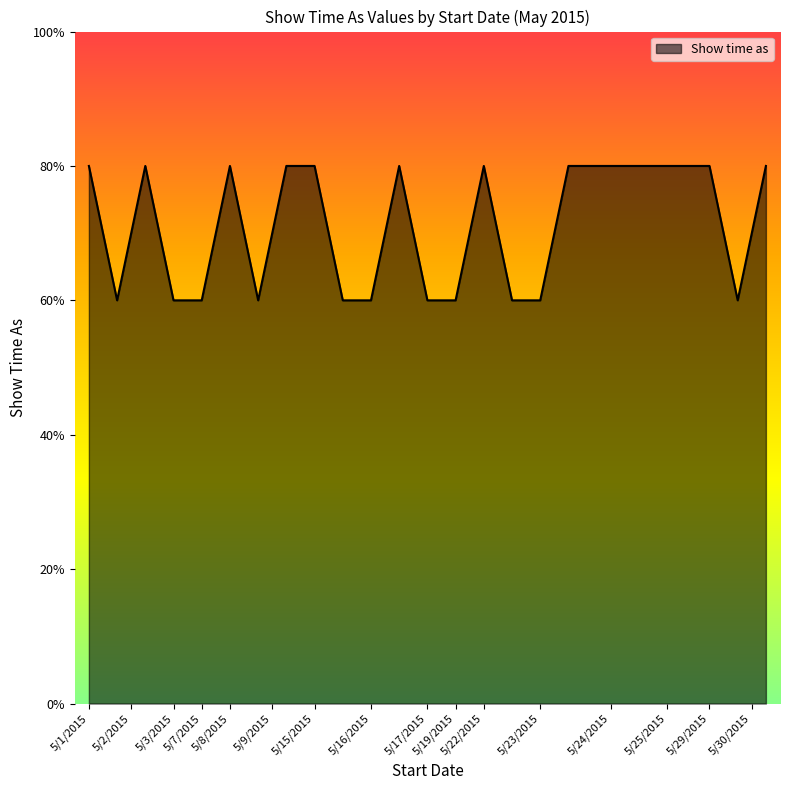

Does the chart display data point markers on the line(s)?

No